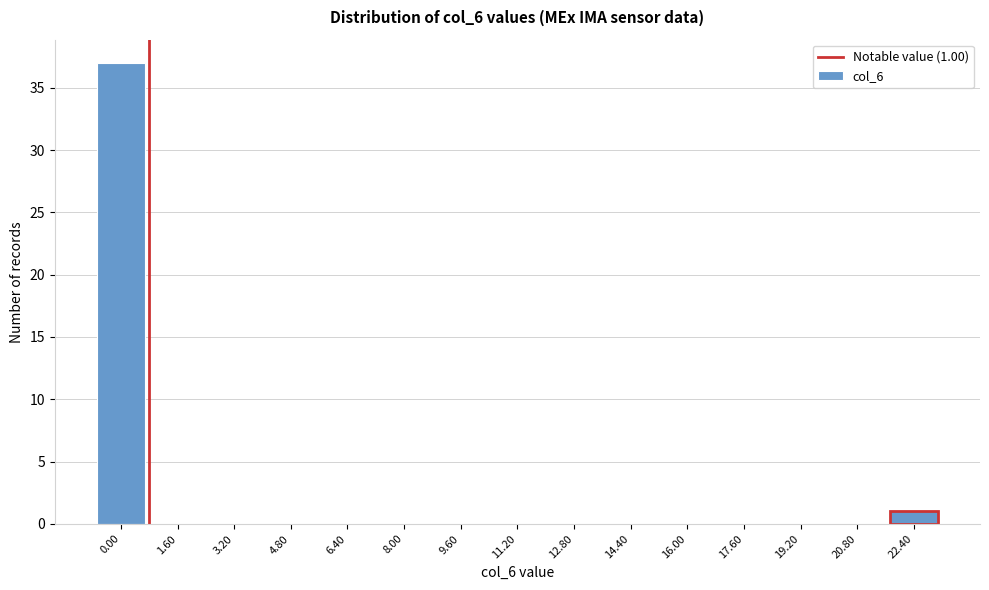

Reading right to left, extract all data points from this chart.

22.40=1	20.80=0	19.20=0	17.60=0	16.00=0	14.40=0	12.80=0	11.20=0	9.60=0	8.00=0	6.40=0	4.80=0	3.20=0	1.60=0	0.00=37